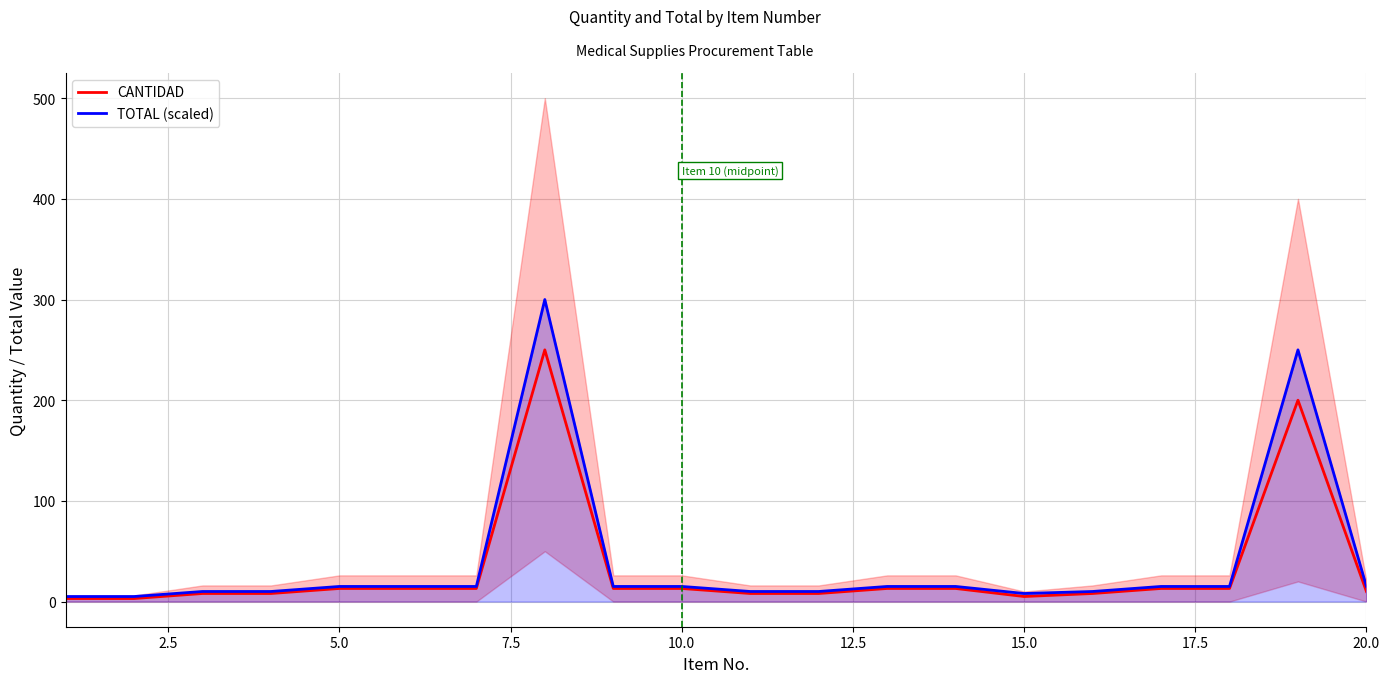

True or false: TOTAL (scaled) and CANTIDAD intersect in this chart.

False